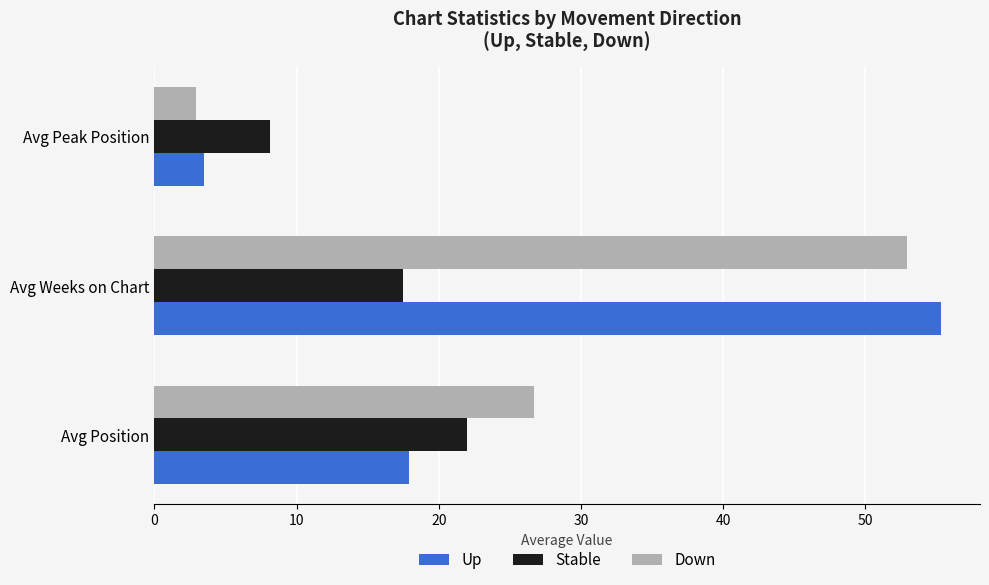

At which category is the sum across all series the highest?

Avg Weeks on Chart